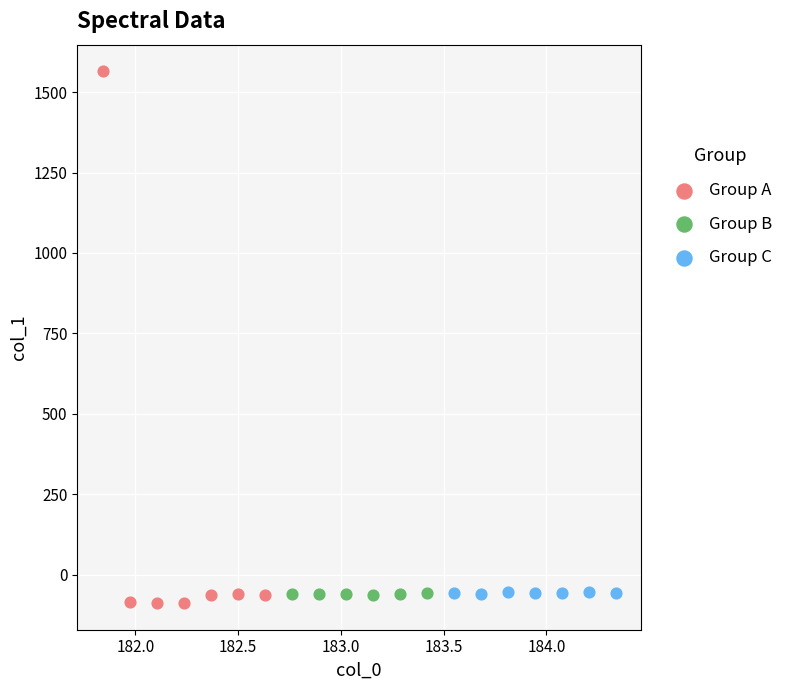

What are all the series names shown in the legend?

Group A, Group B, Group C